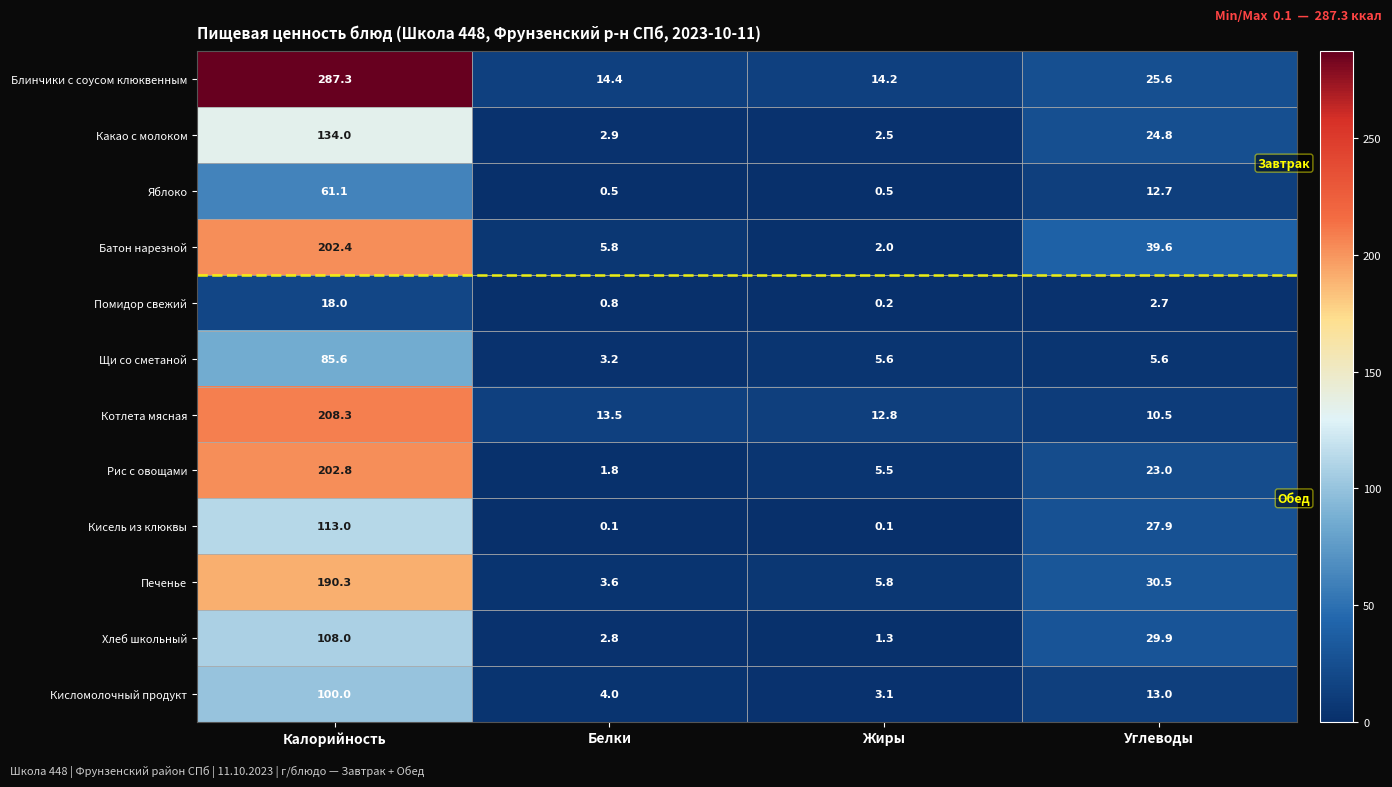

Rank the series at Калорийность from lowest to highest value.

Помидор свежий, Яблоко, Щи со сметаной, Кисломолочный продукт, Хлеб школьный, Кисель из клюквы, Какао с молоком, Печенье, Батон нарезной, Рис с овощами, Котлета мясная, Блинчики с соусом клюквенным